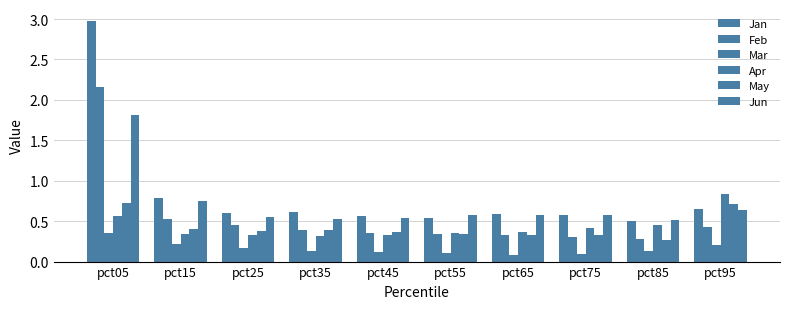

What is the value of the Apr bar at the 6th from the left?

0.4